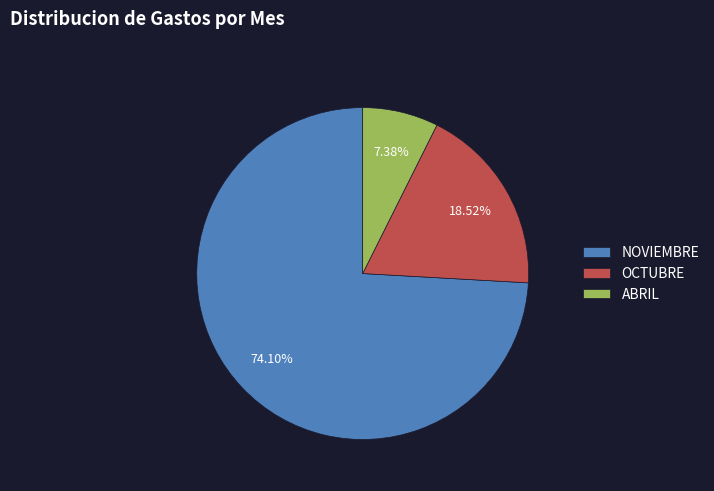

Rank the categories by value from highest to lowest.

NOVIEMBRE, OCTUBRE, ABRIL